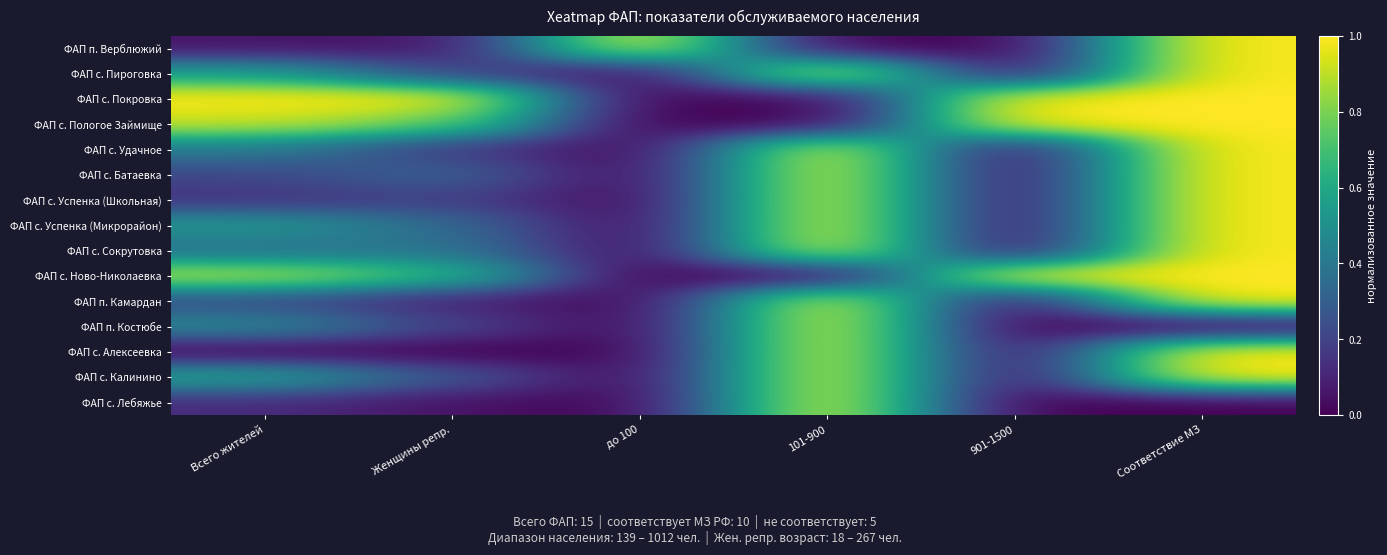

Count the number of data series in this chart.

15